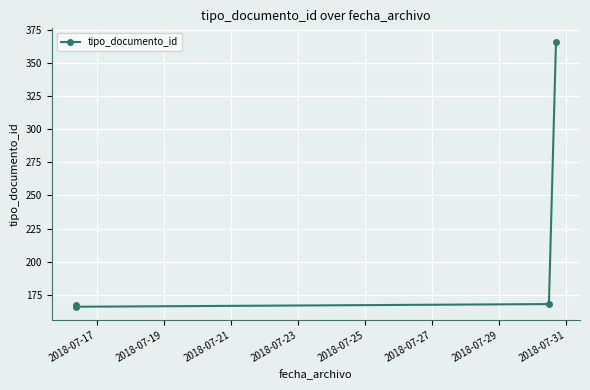

True or false: there are more than 1 points higher than both neighbors.

False